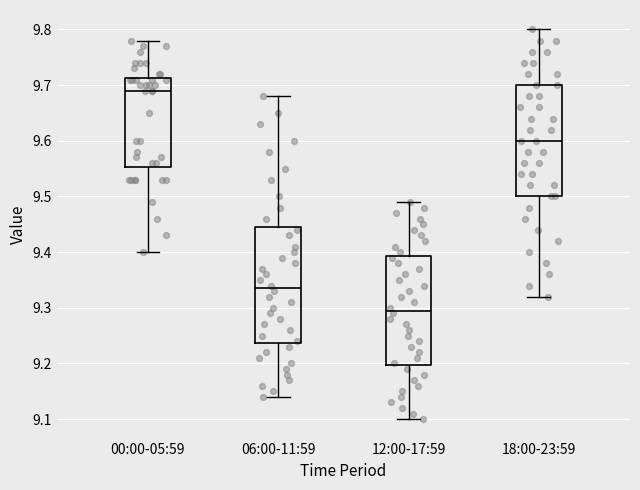

Which box has the lowest median line?

12:00-17:59